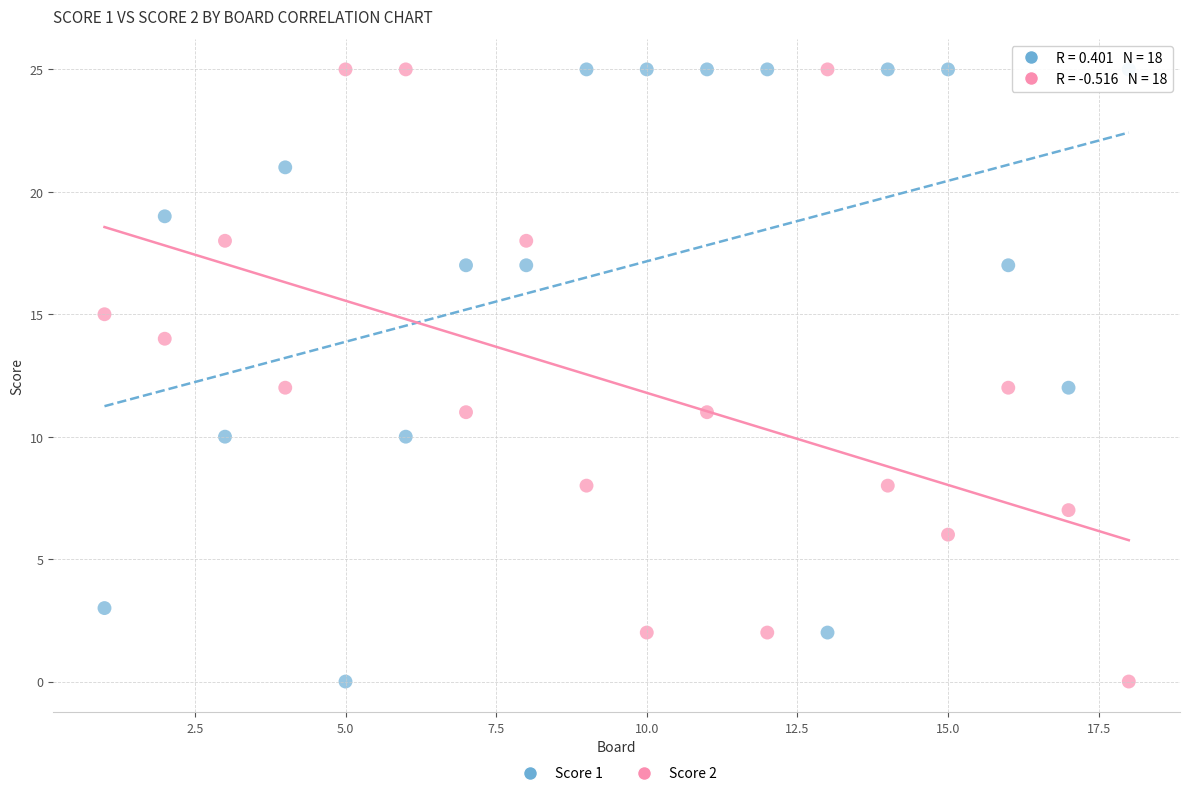

What is the X range (max minus min) for the scatter plot?

17